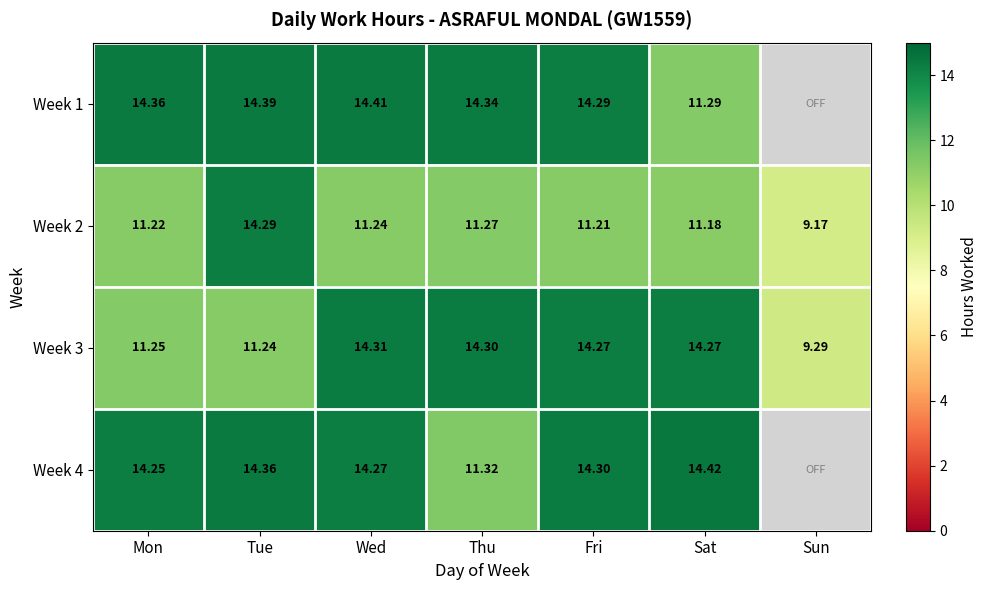

List the labels in order of Week 2 value, smallest first.

Sun, Sat, Fri, Mon, Wed, Thu, Tue